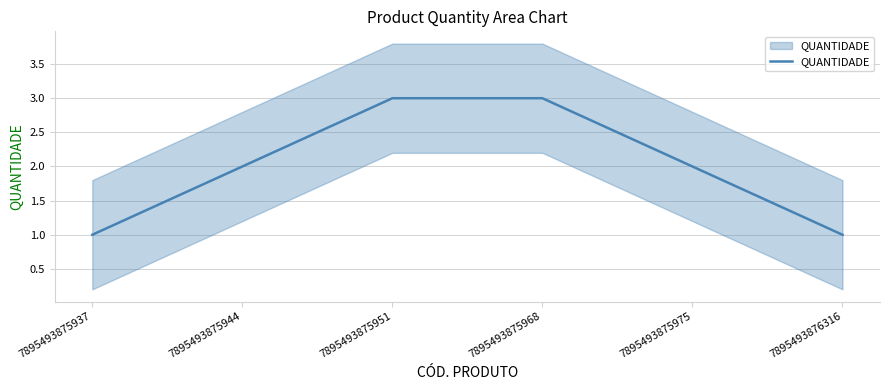

Reading left to right, extract all data points from this chart.

7895493875937=1	7895493875944=2	7895493875951=3	7895493875968=3	7895493875975=2	7895493876316=1